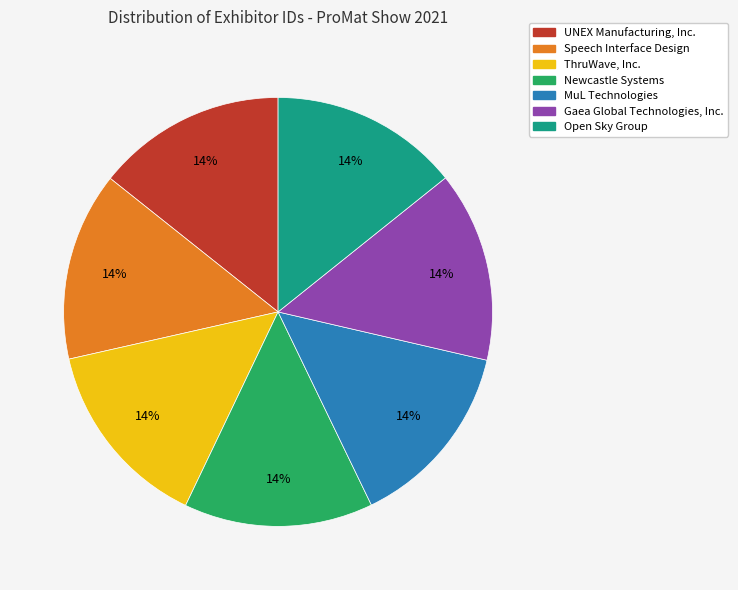

How many segments does this pie chart have?

7